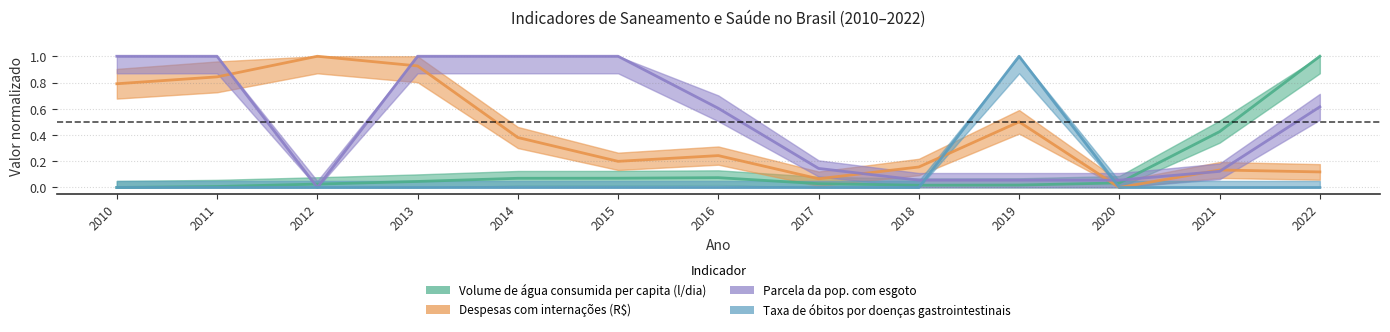

Which label corresponds to the smallest value in the chart?

2010